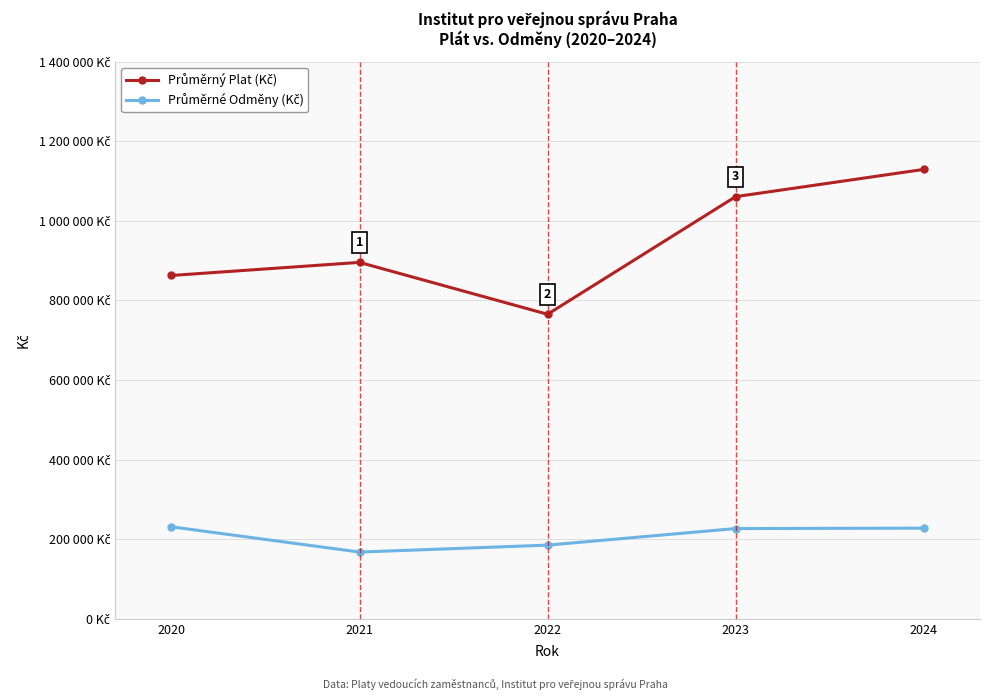

Is this an area chart (filled region under the line)?

No